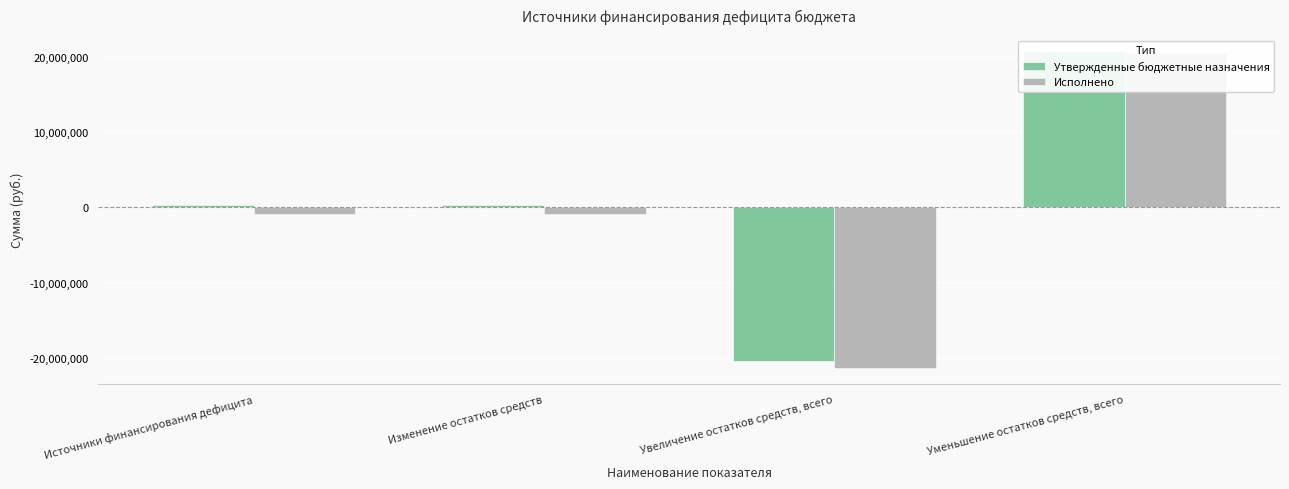

What is the greatest value displayed?

20851027.1